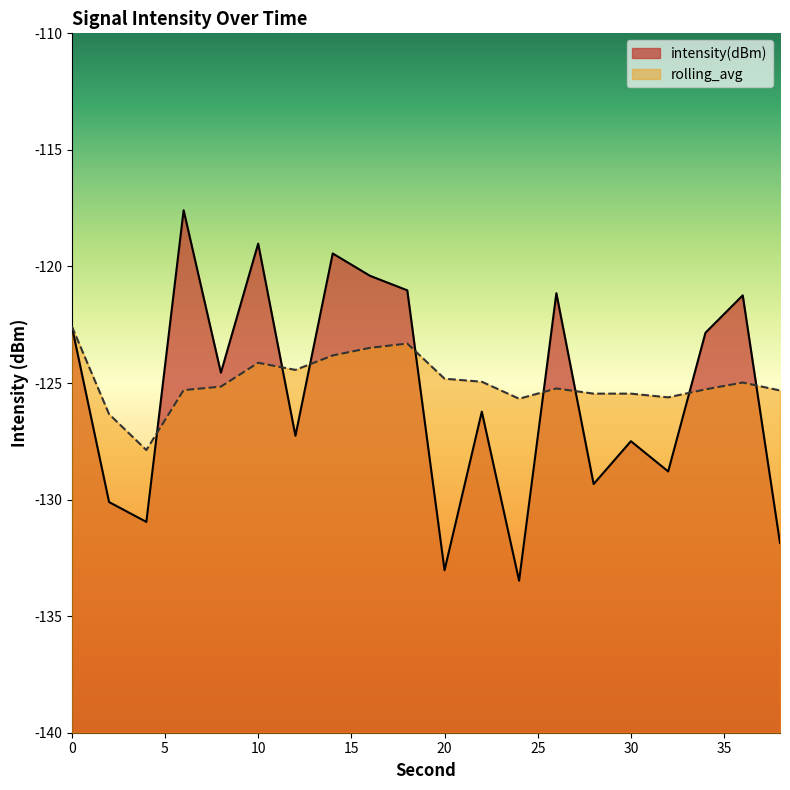

The value of intensity(dBm) at 8 is -124.6. True or false?

True